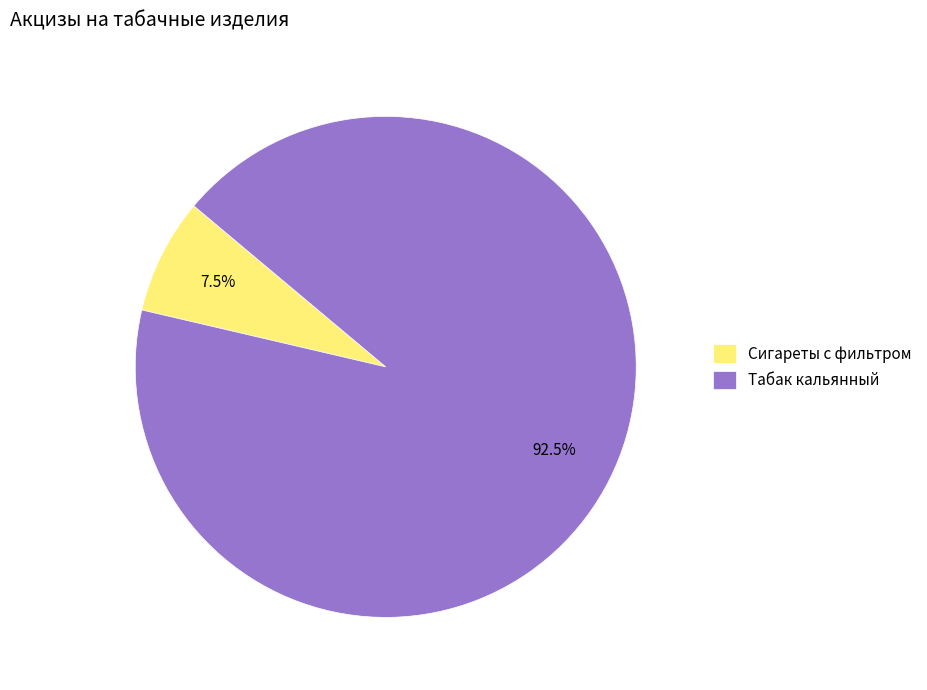

Combined, do Сигареты с фильтром and Табак кальянный account for over 50%?

Yes